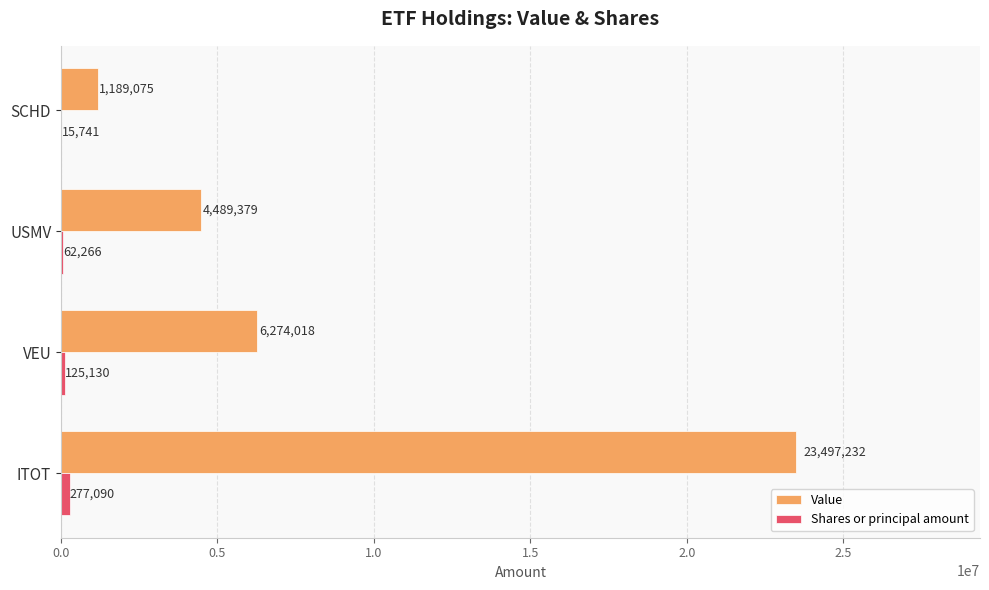

Which series changed the most between USMV and SCHD?

Value